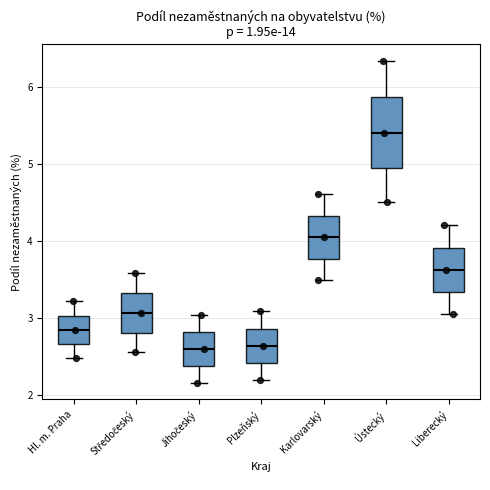

Comparing the boxes themselves (not the whiskers), which one is the tallest?

Ústecký